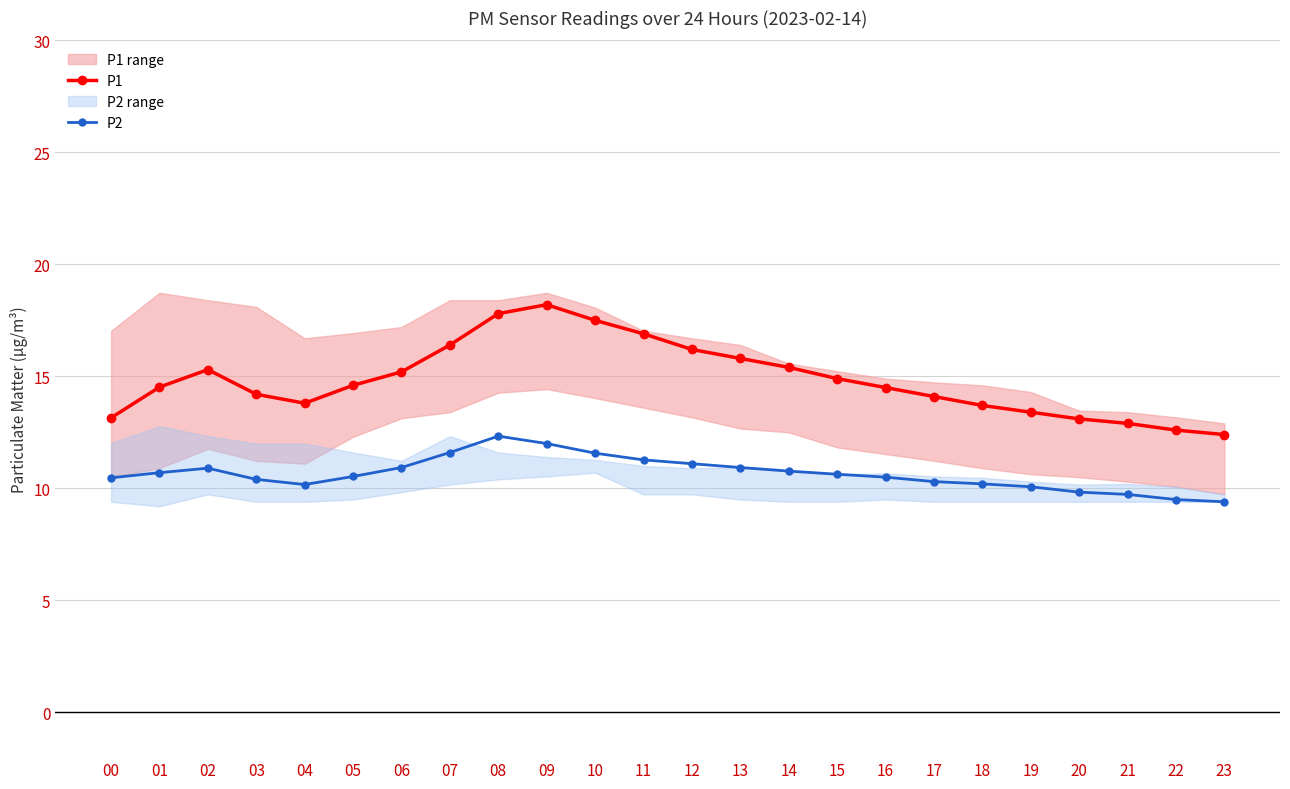

True or false: P2 has a value of 9.4 at 23.

True